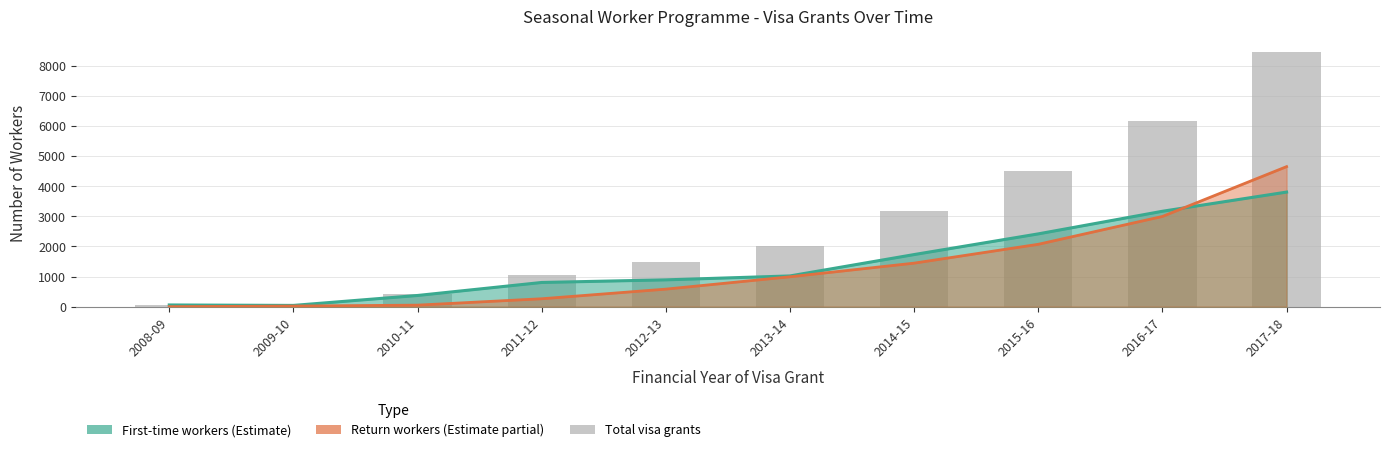

Between 2011-12 and 2012-13, which is larger?

2012-13